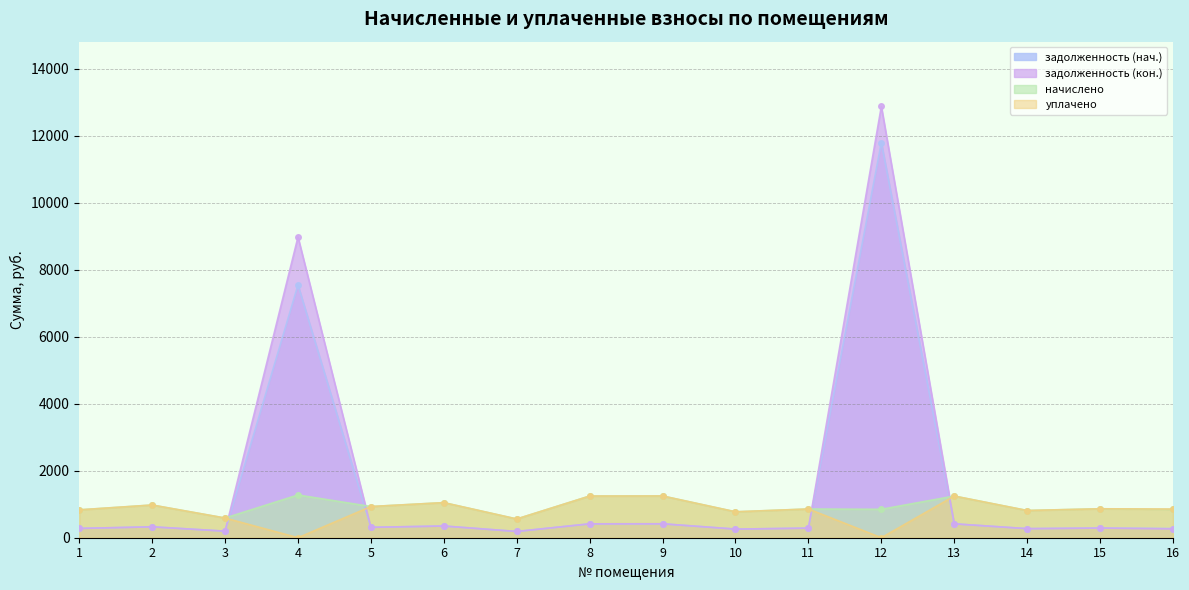

At which label is уплачено closest to 623?

3